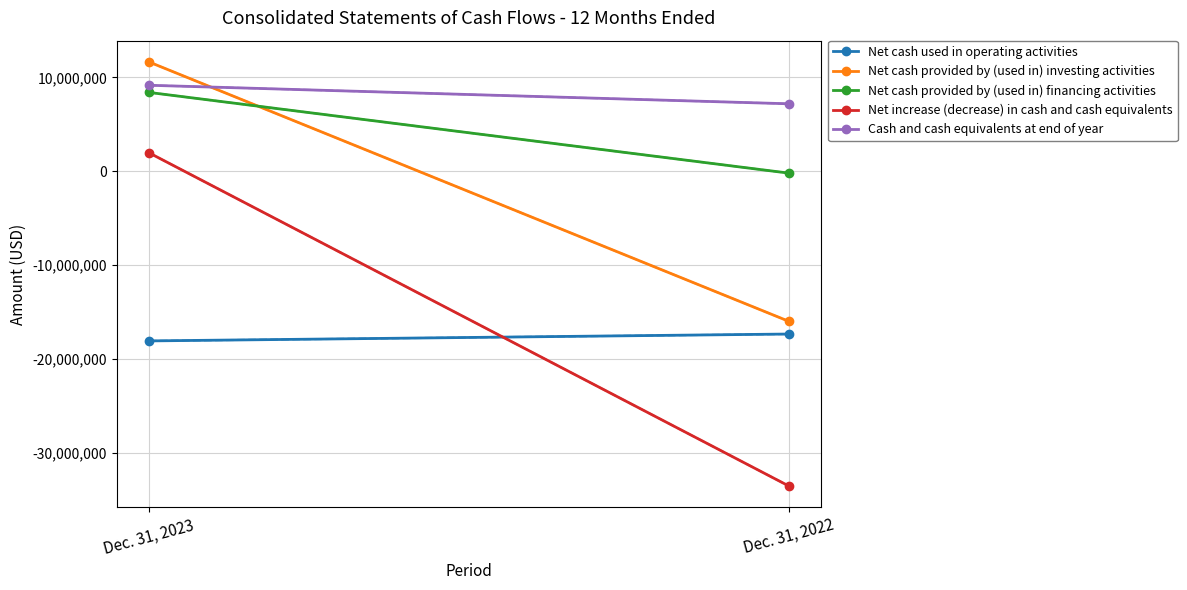

Rank the categories by Net cash provided by (used in) financing activities value from lowest to highest.

Dec. 31, 2022, Dec. 31, 2023